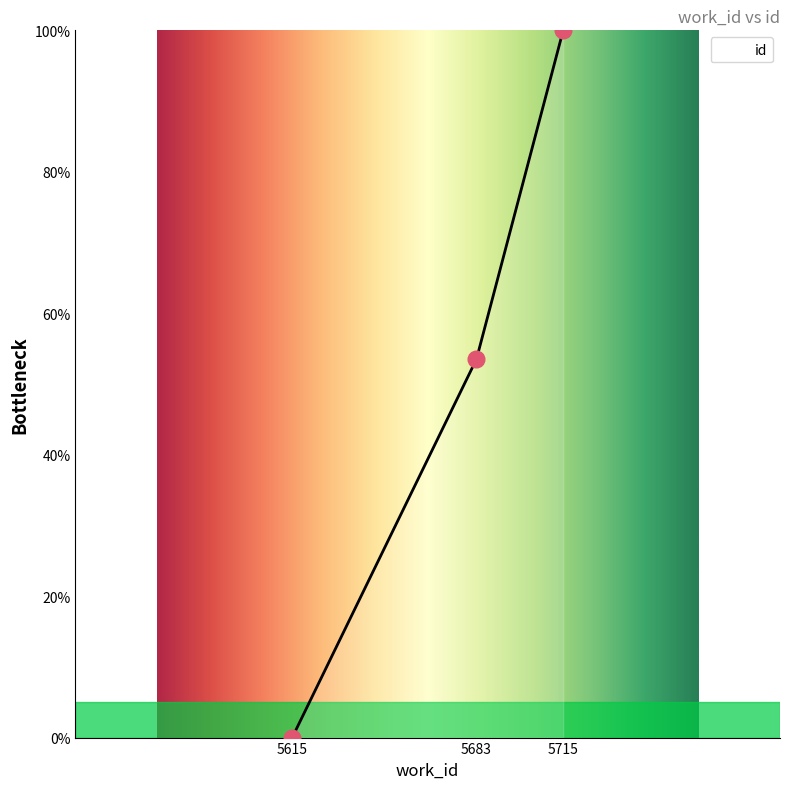

The chart shows a value of 155.0 at 5715. True or false?

False